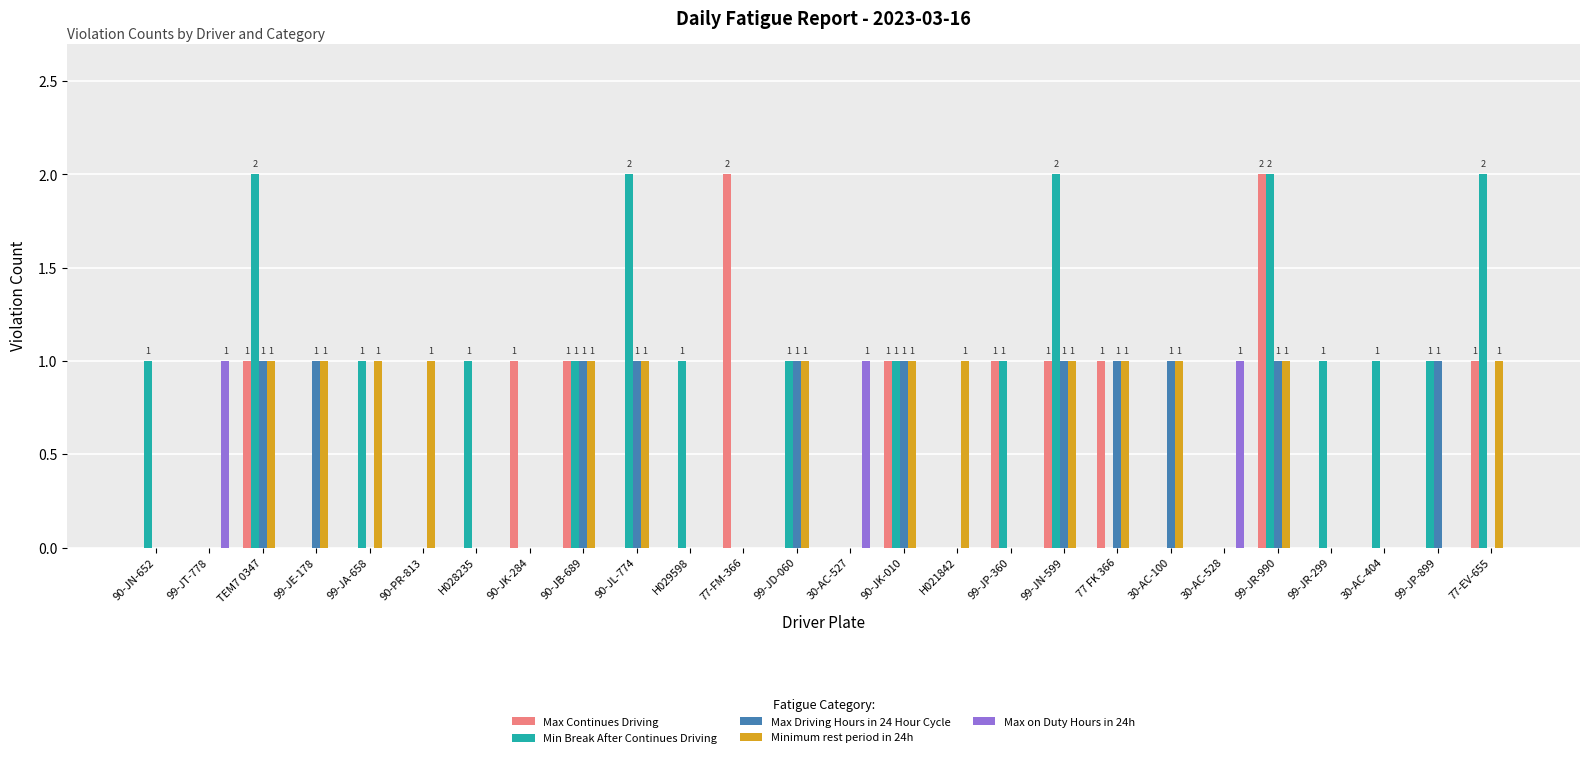

What is the sum of all Max Continues Driving values?

12